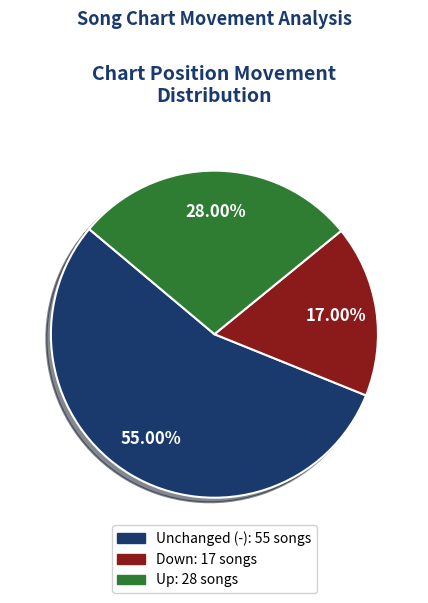

Is there any slice that represents more than half of the pie?

Yes